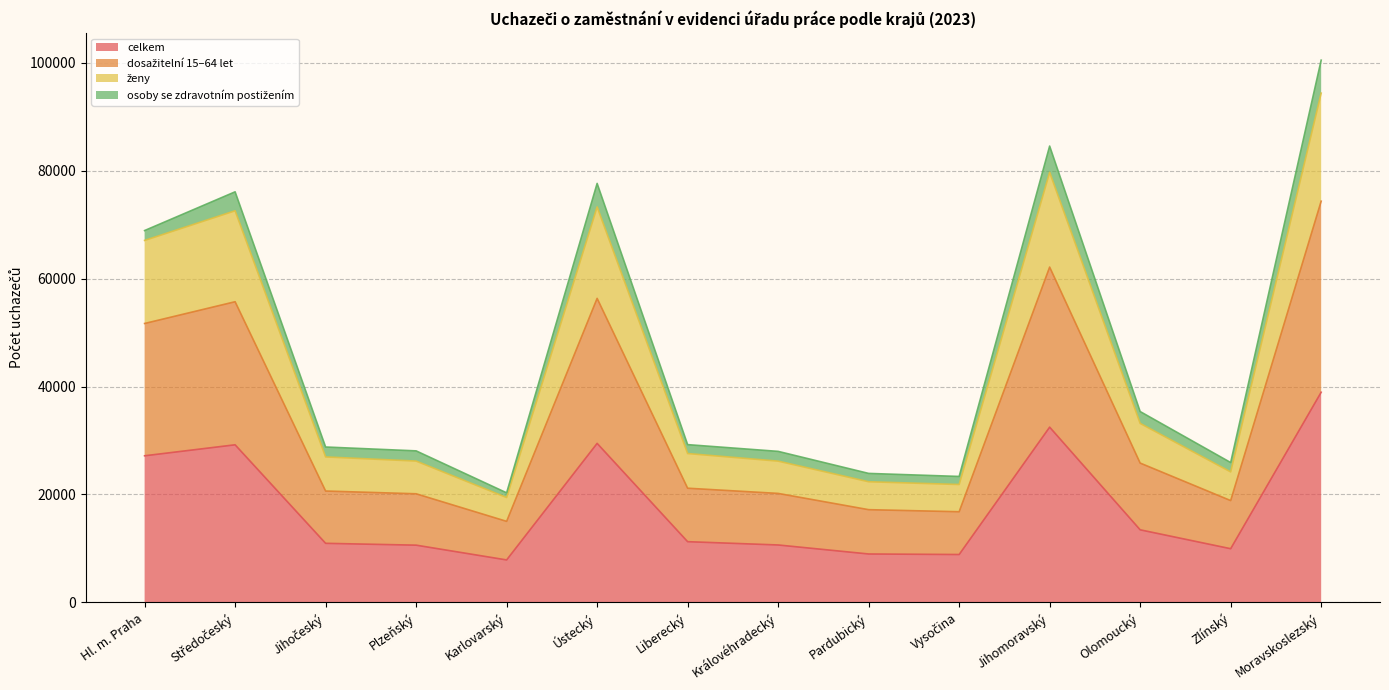

In dosažitelní 15–64 let, how many points are lower than both neighbors (excluding endpoints)?

3